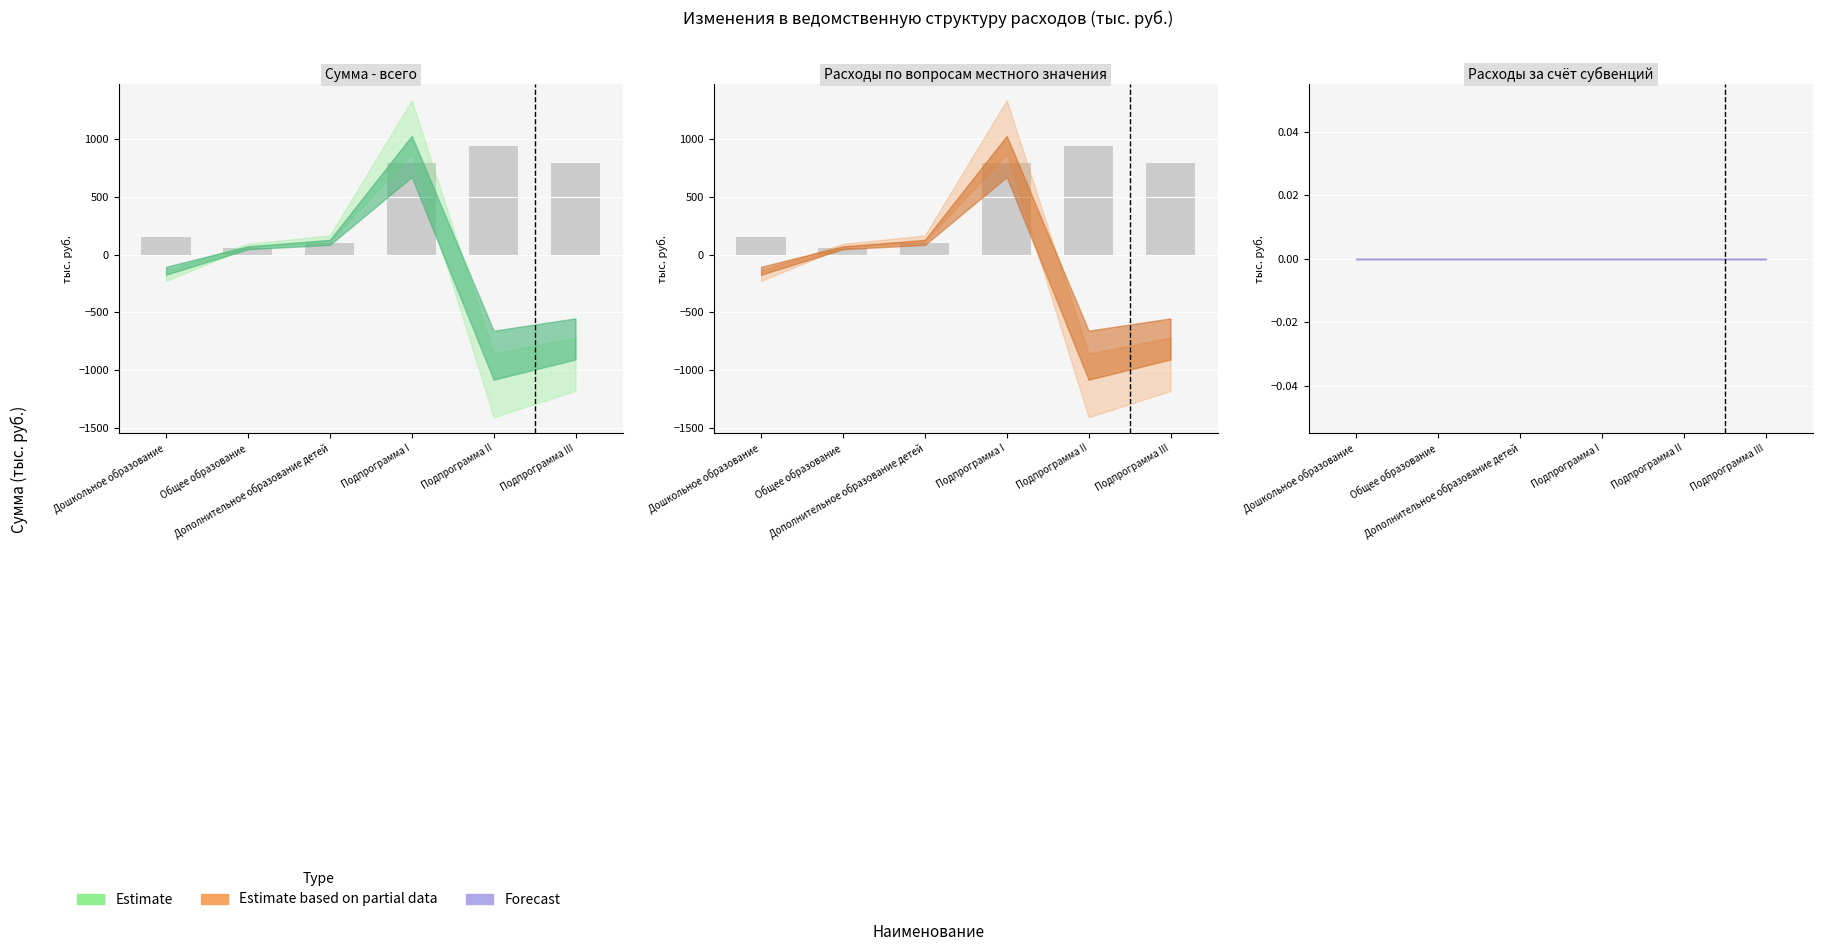

At how many categories does at least one series exceed -697?

6